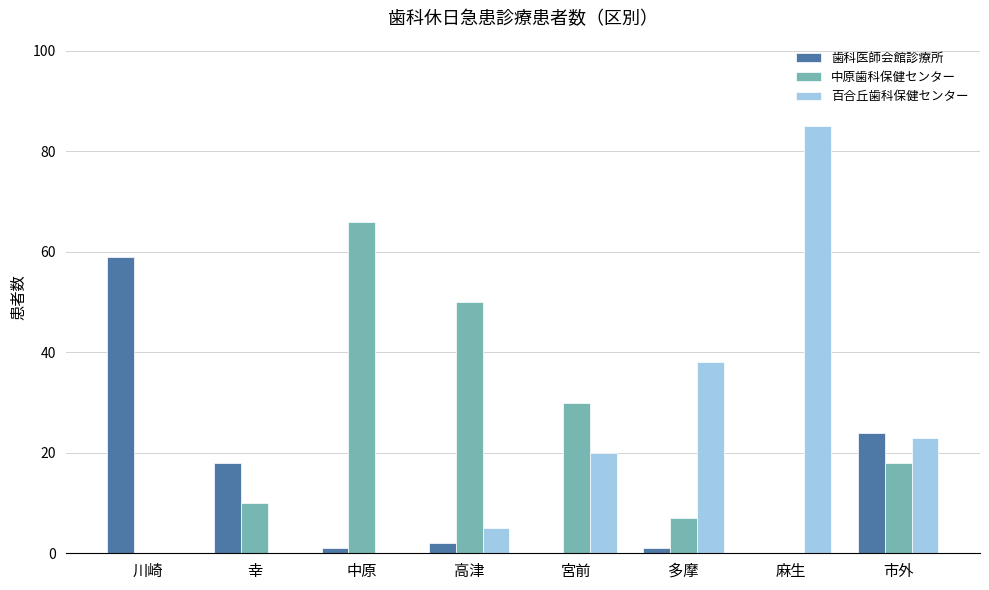

Reading right to left, transcribe all the data shown in this chart.

歯科医師会館診療所: 24	0	1	0	2	1	18	59
中原歯科保健センター: 18	0	7	30	50	66	10	0
百合丘歯科保健センター: 23	85	38	20	5	0	0	0